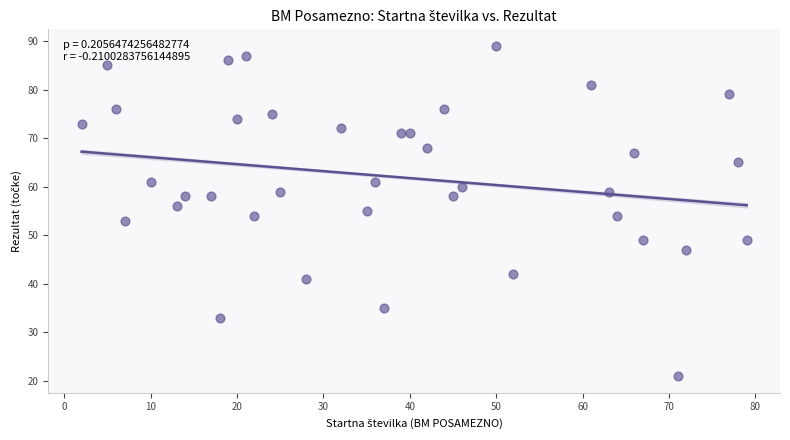

What is the range of X values (max minus min)?

77